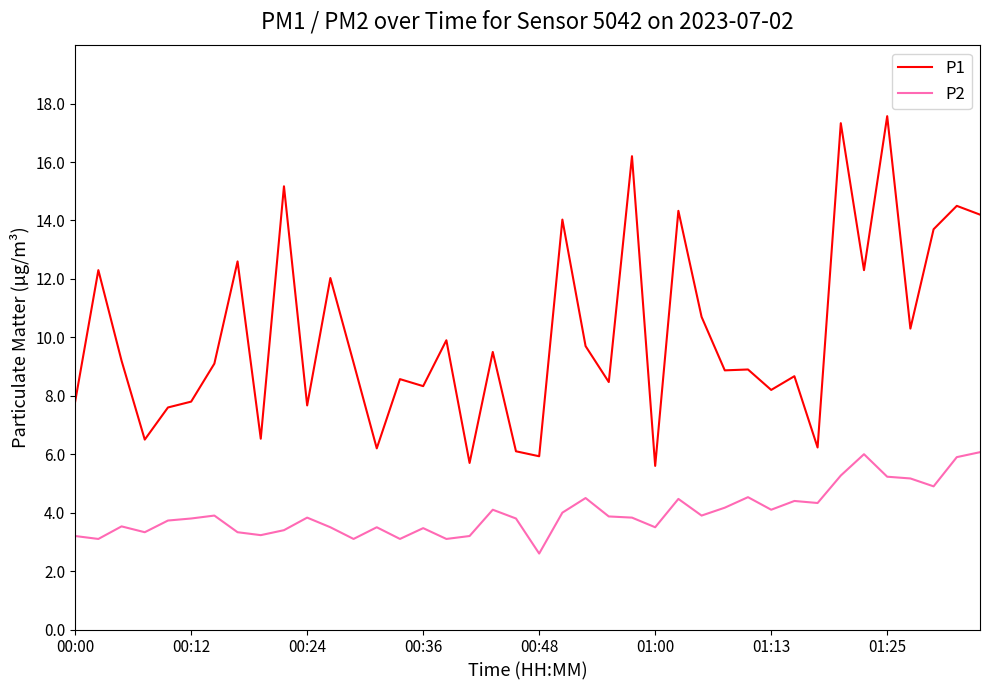

Which series has the largest total across all categories?

P1